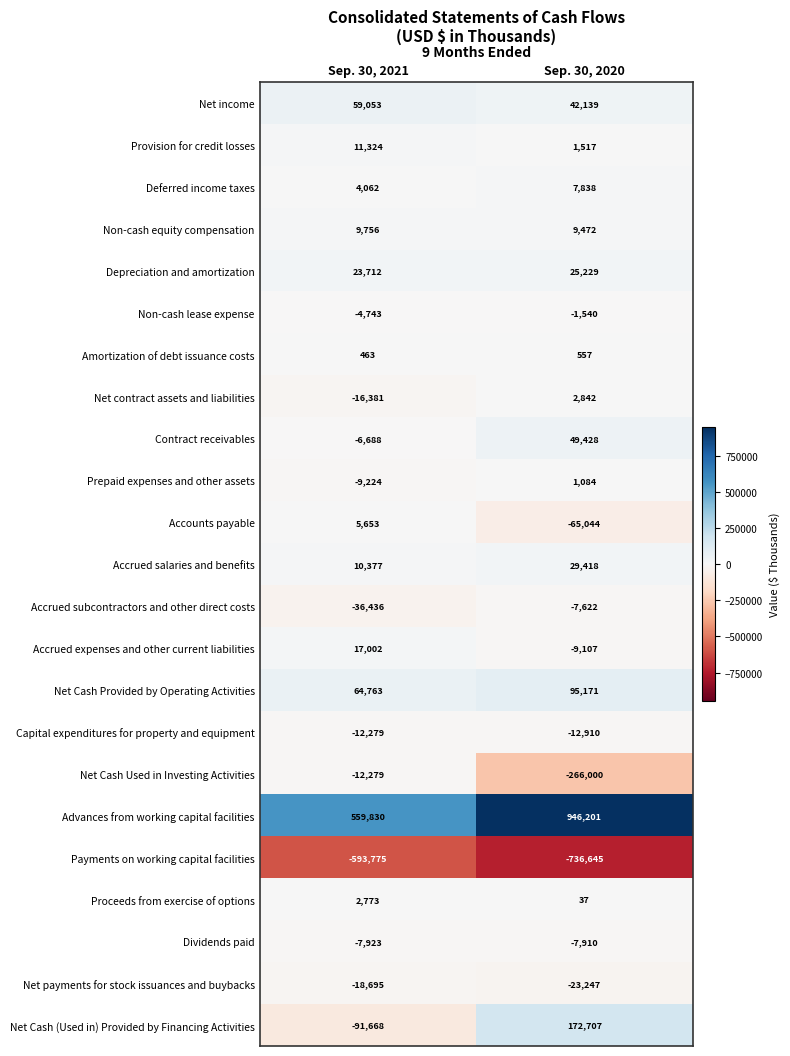

Which series has the widest spread of values?

Advances from working capital facilities